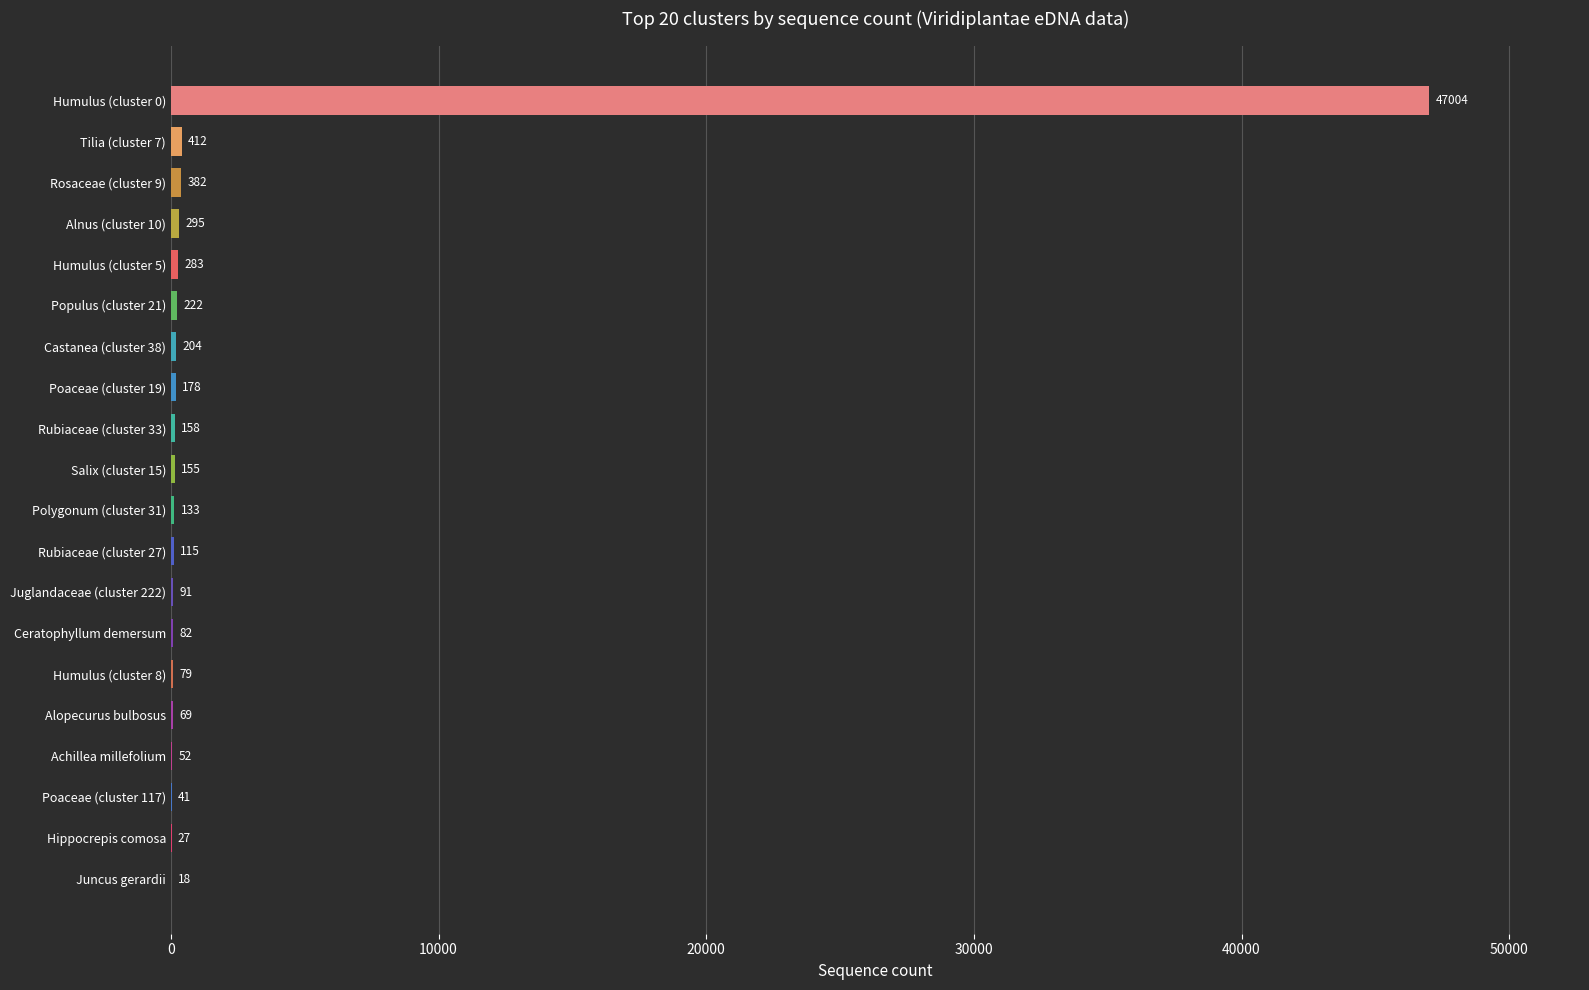

Is it true that the value at Castanea (cluster 38) is 204?

True